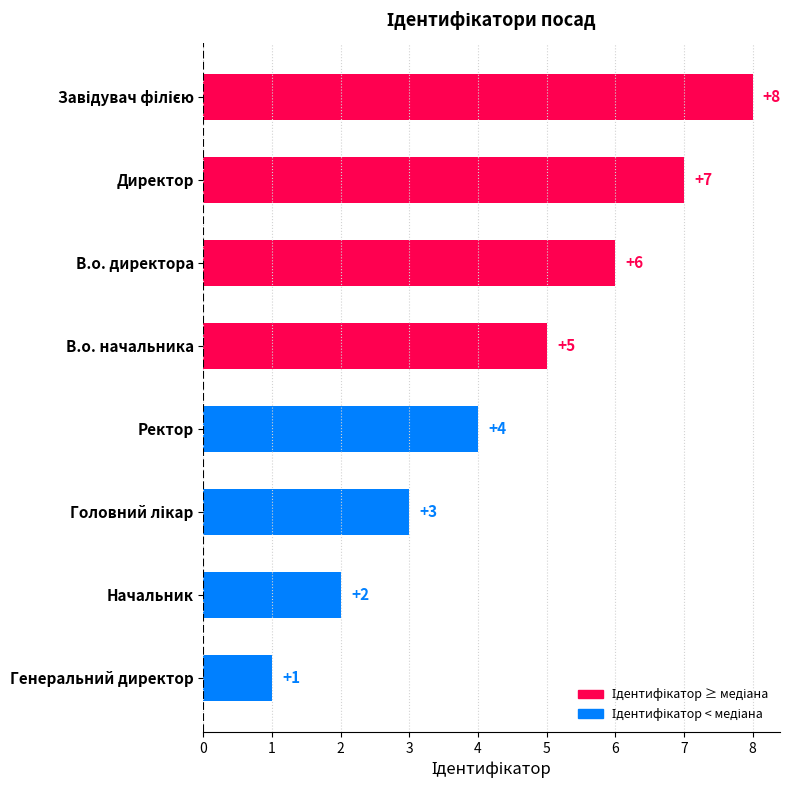

What is the change in value from Генеральний директор to Начальник?

+1